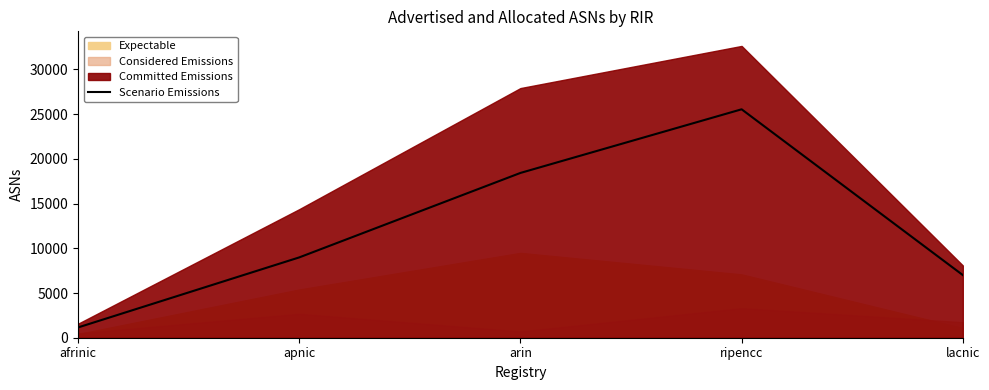

What is the sum of the values at apnic and lacnic?

15983